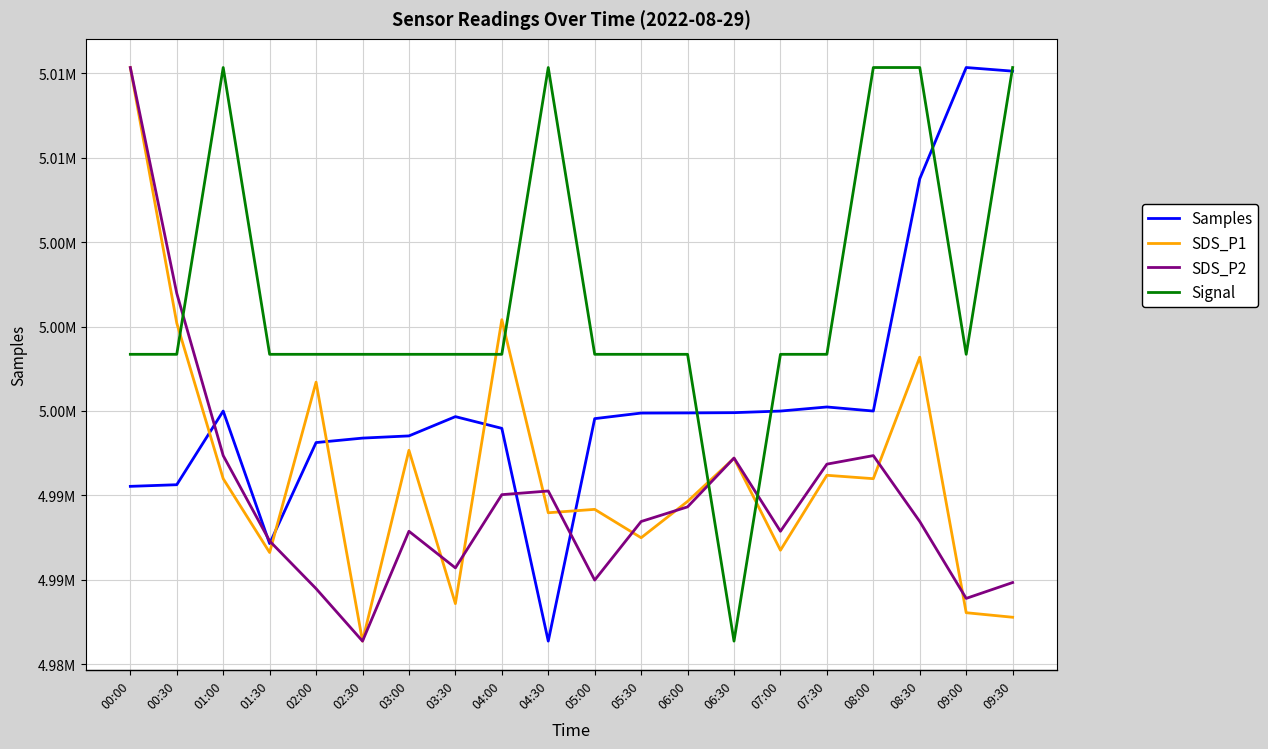

Reading left to right, extract all data points from this chart.

Samples: 4990531.0	4990628.0	4994993.0	4987138.0	4993125.0	4993390.0	4993520.0	4994662.0	4993968.0	4981362.0	4994543.0	4994873.0	4994881.0	4994897.0	4994992.0	4995234.0	4994993.0	5008754.0	5015346.0	5015131.0
SDS_P1: 15.3	13.1	11.7	11.1	12.6	10.3	11.9	10.6	13.1	11.4	11.4	11.2	11.5	11.9	11.1	11.7	11.7	12.8	10.5	10.5
SDS_P2: 13.7	11.8	10.5	9.8	9.4	9.0	9.9	9.6	10.2	10.2	9.5	10.0	10.1	10.5	9.9	10.4	10.5	10.0	9.3	9.5
Signal: -78.0	-78.0	-77.0	-78.0	-78.0	-78.0	-78.0	-78.0	-78.0	-77.0	-78.0	-78.0	-78.0	-79.0	-78.0	-78.0	-77.0	-77.0	-78.0	-77.0